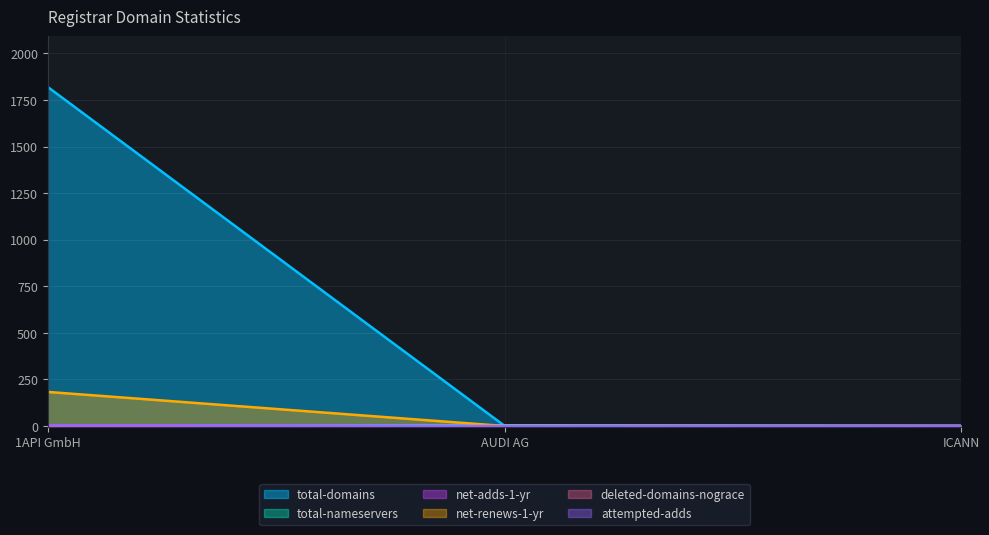

Does the chart display data point markers on the line(s)?

No